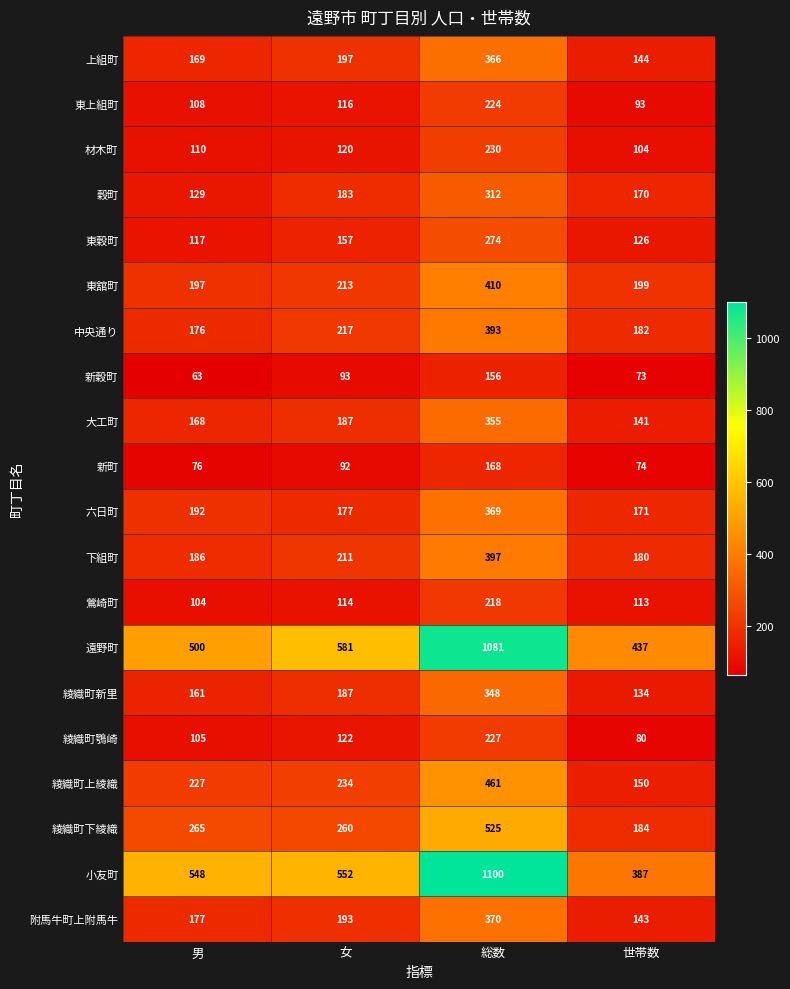

The 大工町 series shows 355 at 総数. True or false?

True